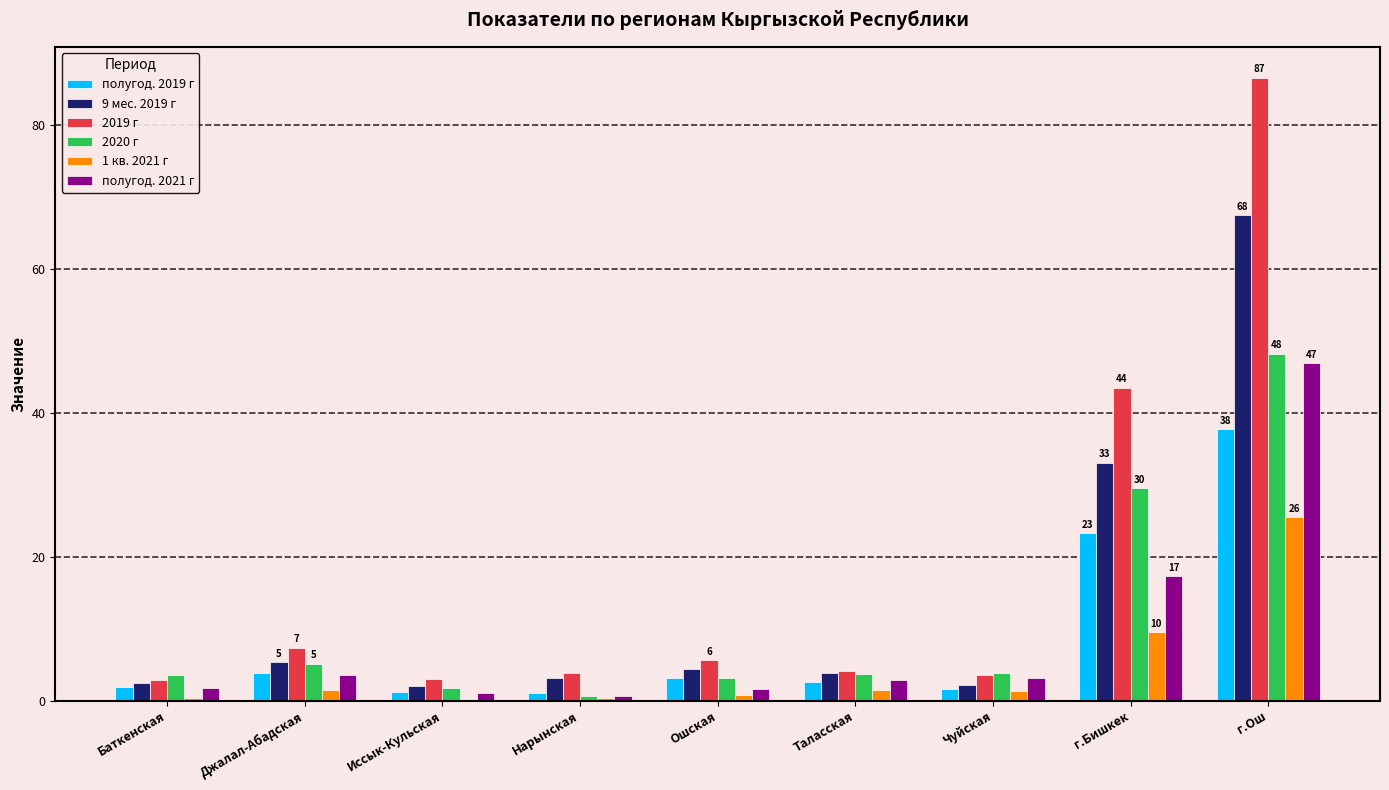

Which series changed the most between Иссык-Кульская and Чуйская?

полугод. 2021 г